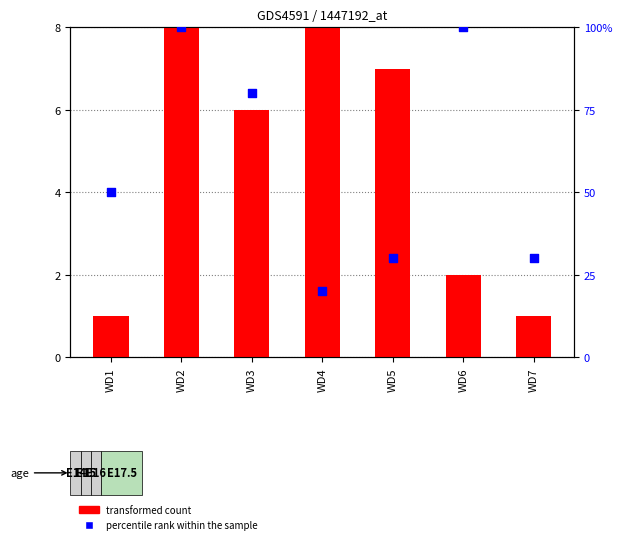

Is the value of transformed count at WD2 greater than the value of percentile rank within the sample at WD6?

No